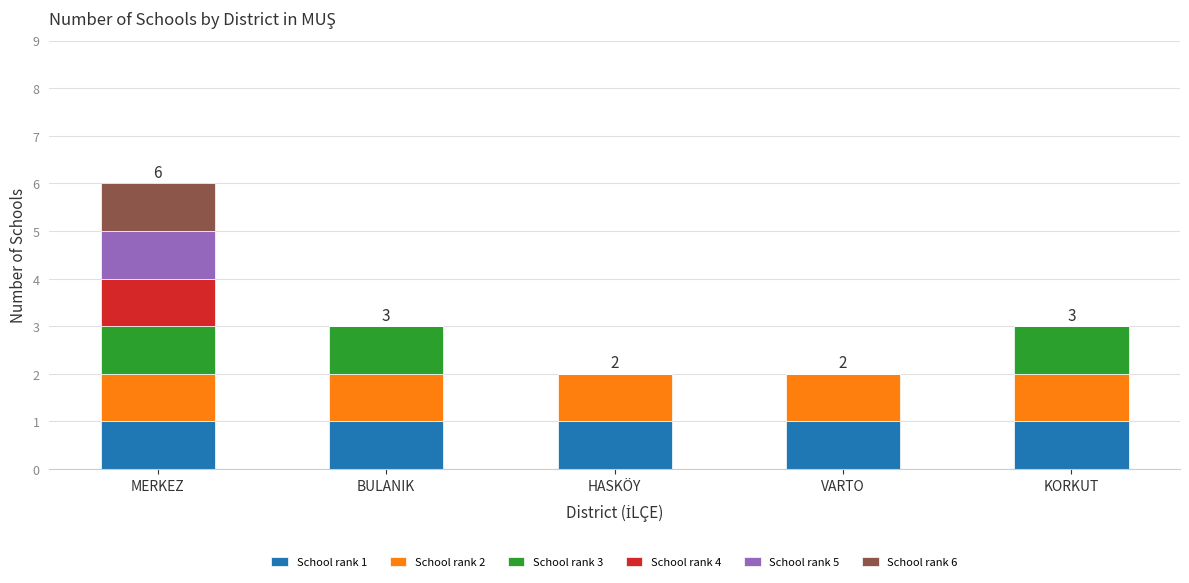

Is it true that School rank 1 equals 1 at VARTO?

True